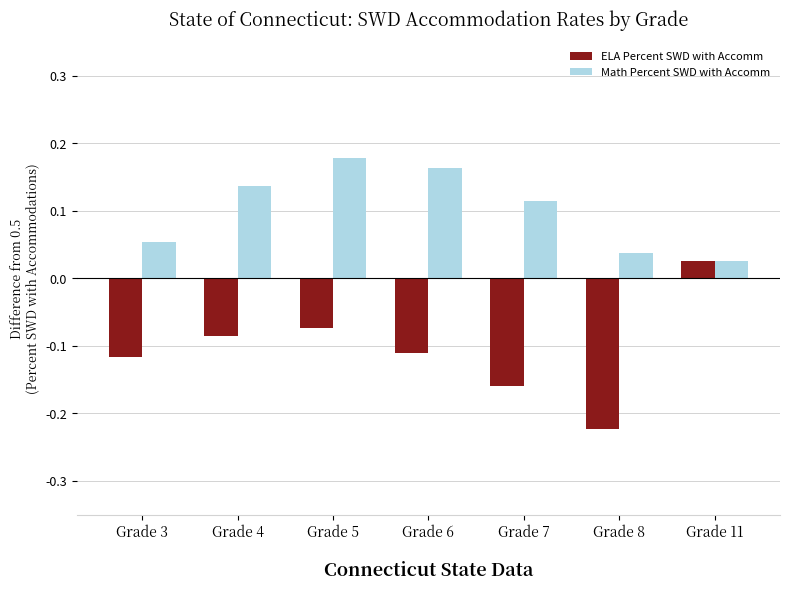

What is the sum of all Math Percent SWD with Accomm values?

0.7